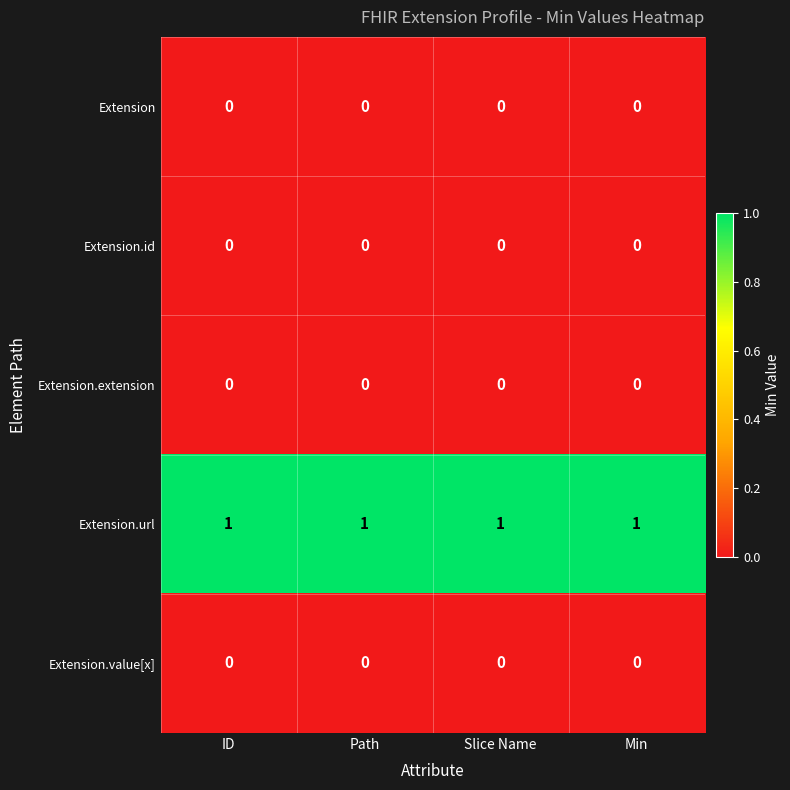

At how many categories does at least one series exceed 0?

4